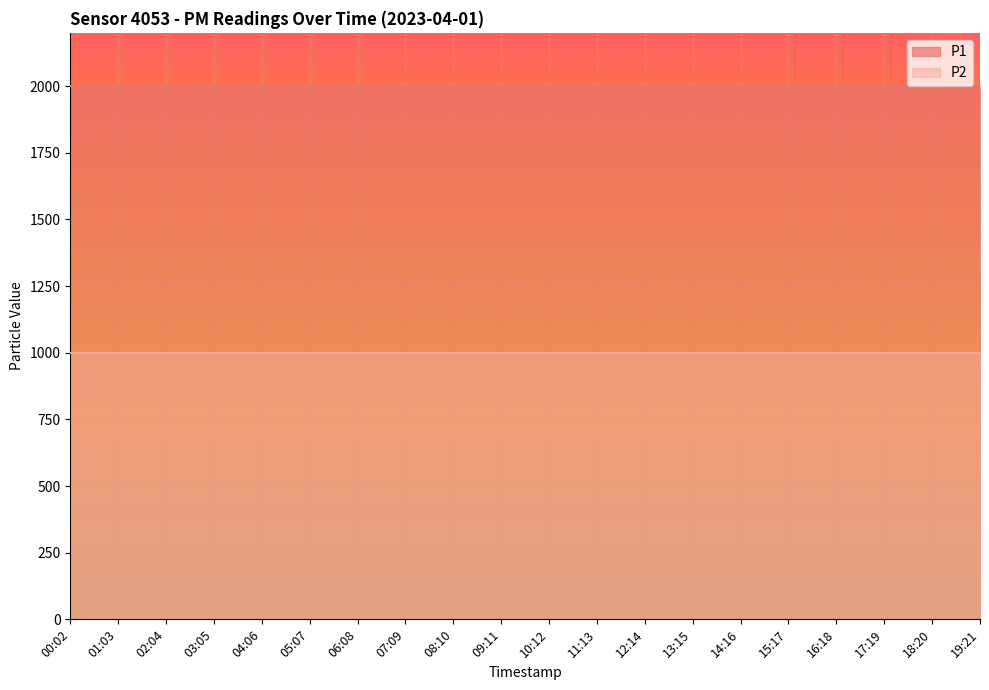

True or false: P1 and P2 intersect in this chart.

False